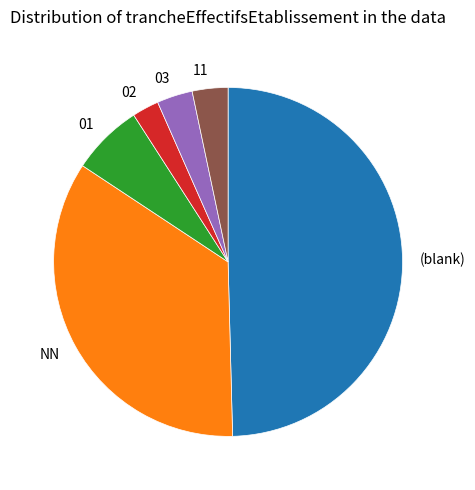

Count the number of slices in the pie.

6